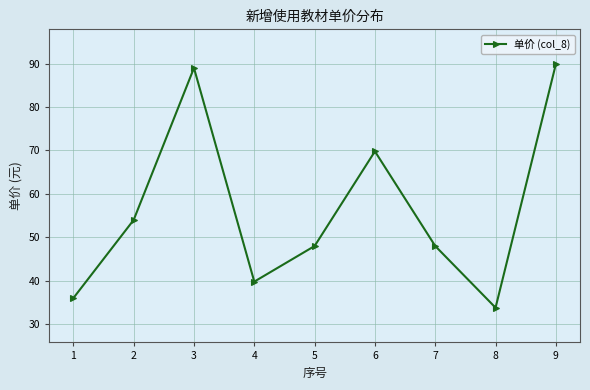

Reading left to right, transcribe all the data shown in this chart.

1=36.0	2=54.0	3=89.0	4=39.8	5=48.0	6=69.8	7=48.0	8=33.8	9=89.9